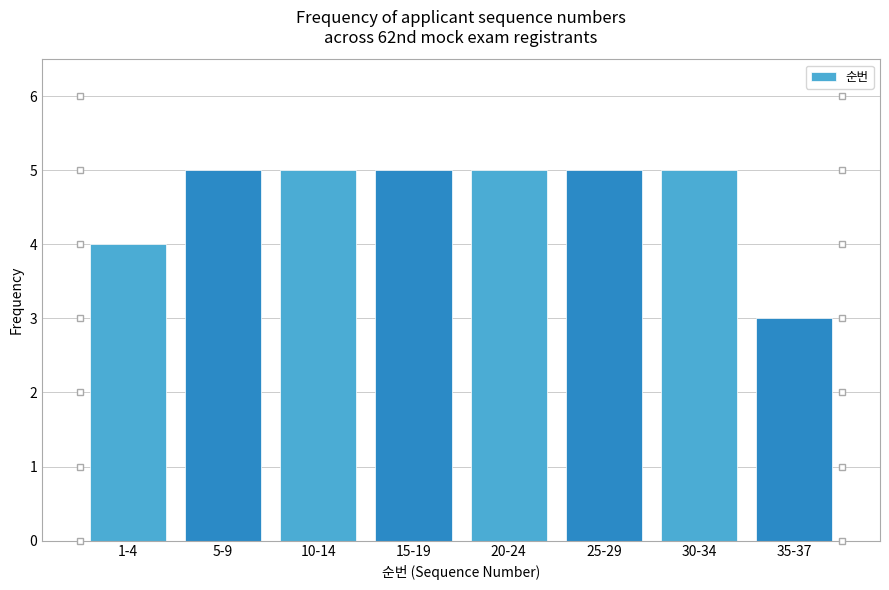

Reading left to right, extract all data points from this chart.

1-4=4	5-9=5	10-14=5	15-19=5	20-24=5	25-29=5	30-34=5	35-37=3